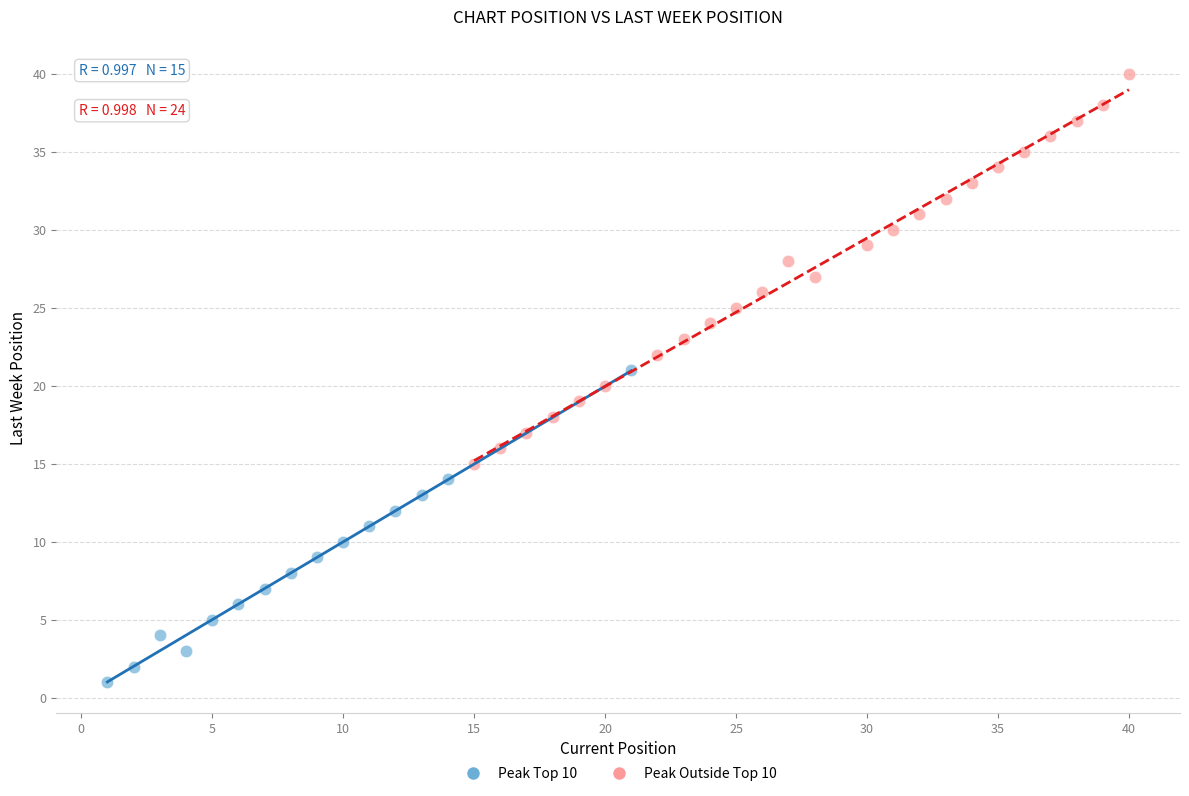

Which series contains the lowest Y value?

Peak Top 10